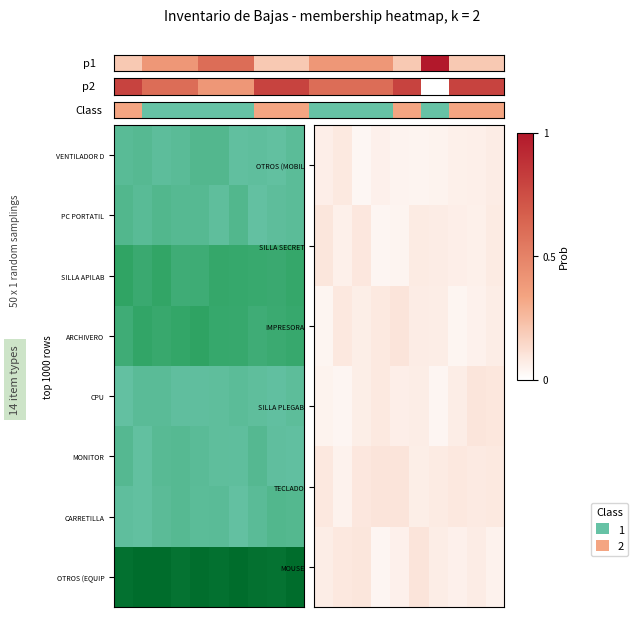

At which category is the sum across all series the highest?

9